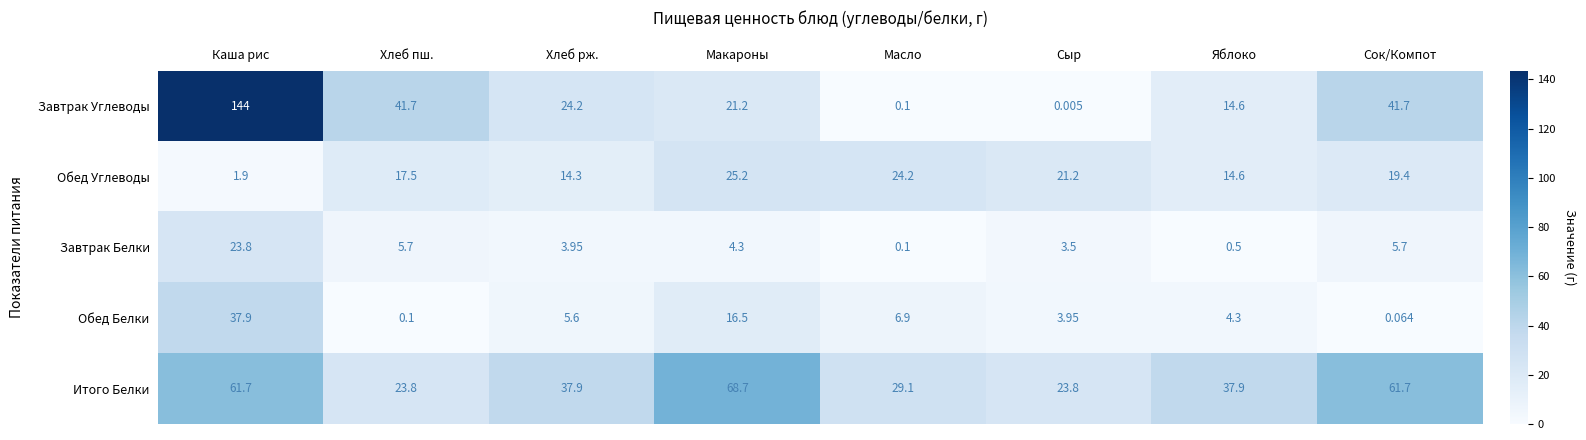

Which series has the largest total across all categories?

Итого Белки